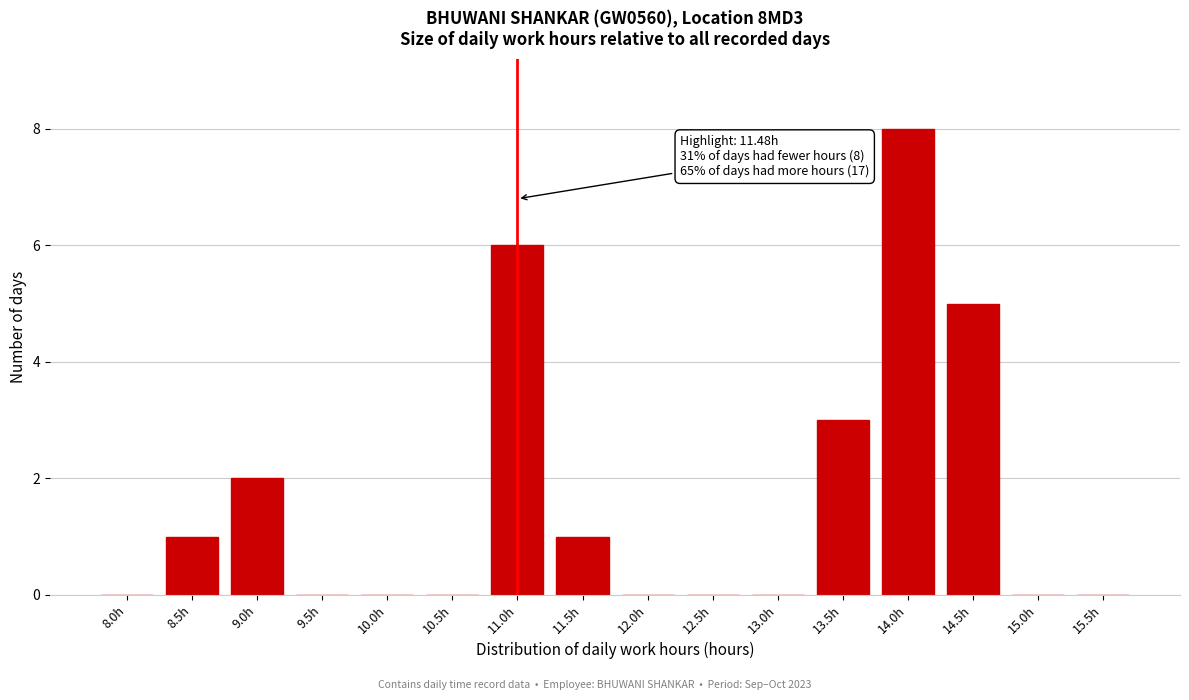

Reading left to right, extract all data points from this chart.

8.0h=0	8.5h=1	9.0h=2	9.5h=0	10.0h=0	10.5h=0	11.0h=6	11.5h=1	12.0h=0	12.5h=0	13.0h=0	13.5h=3	14.0h=8	14.5h=5	15.0h=0	15.5h=0